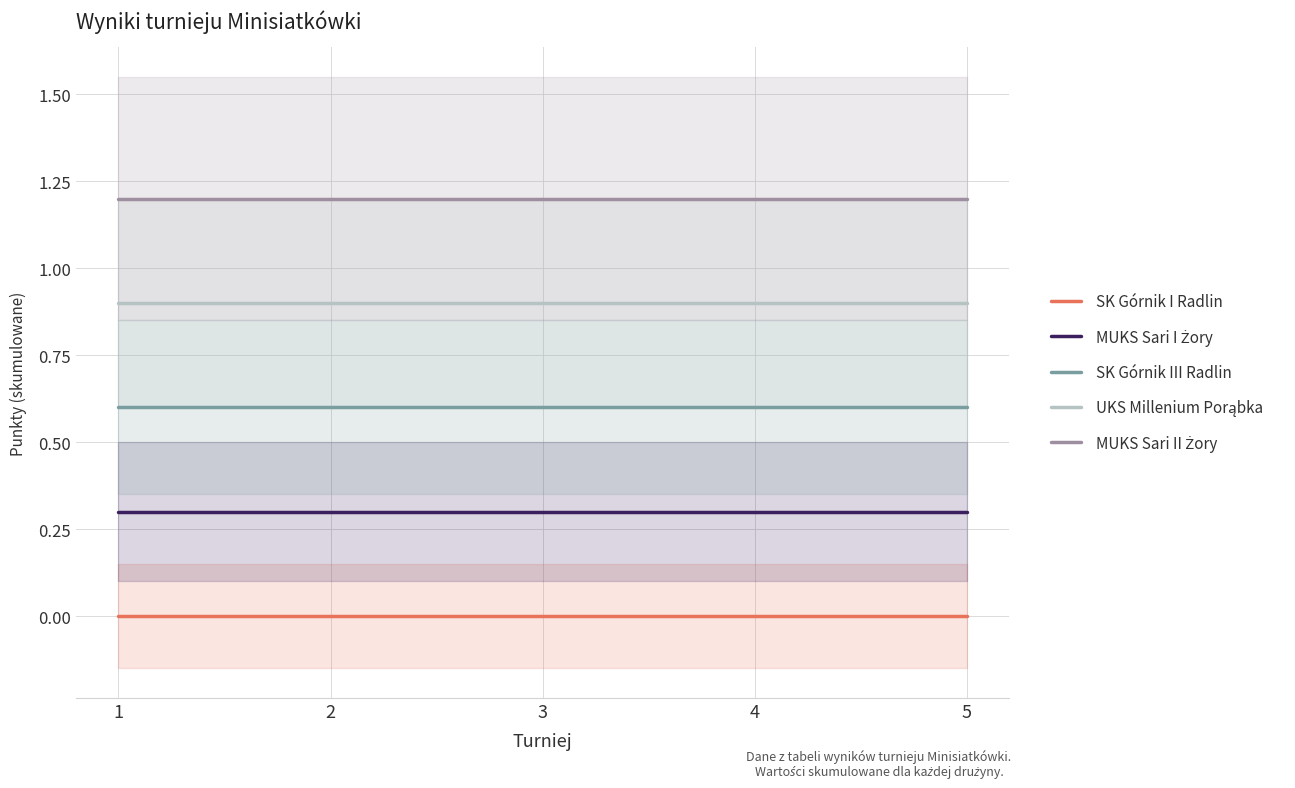

What is the difference between the highest and lowest values at 5?

1.2